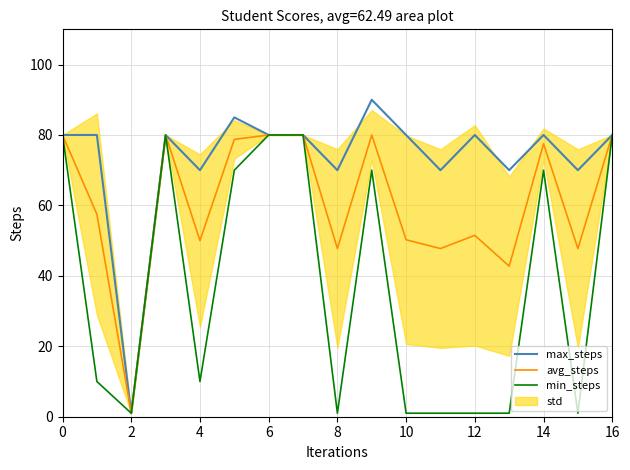

The value of avg_steps at 0 is 34.4. True or false?

False